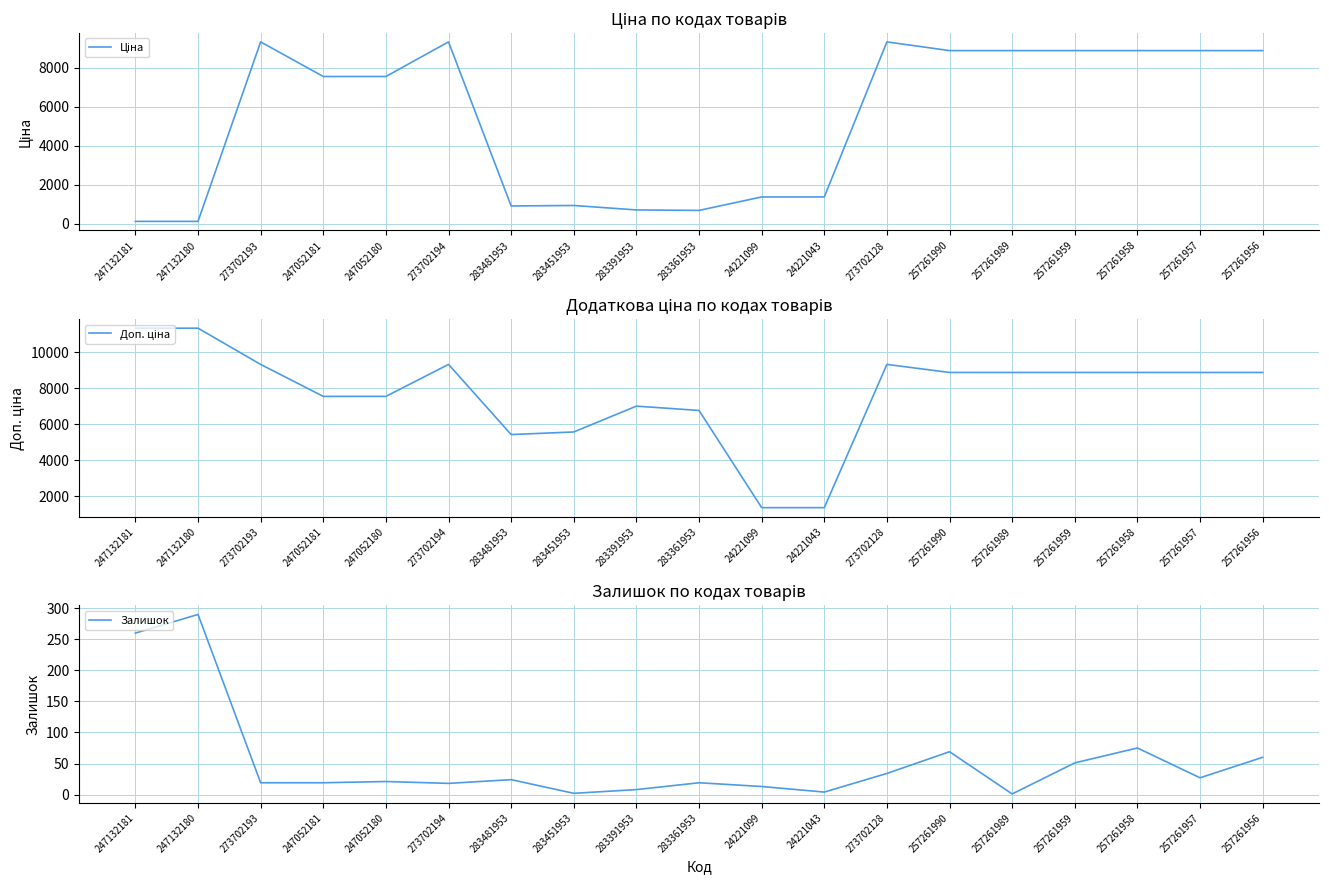

What is the value of the Залишок point at the 5th from the left?

21.0